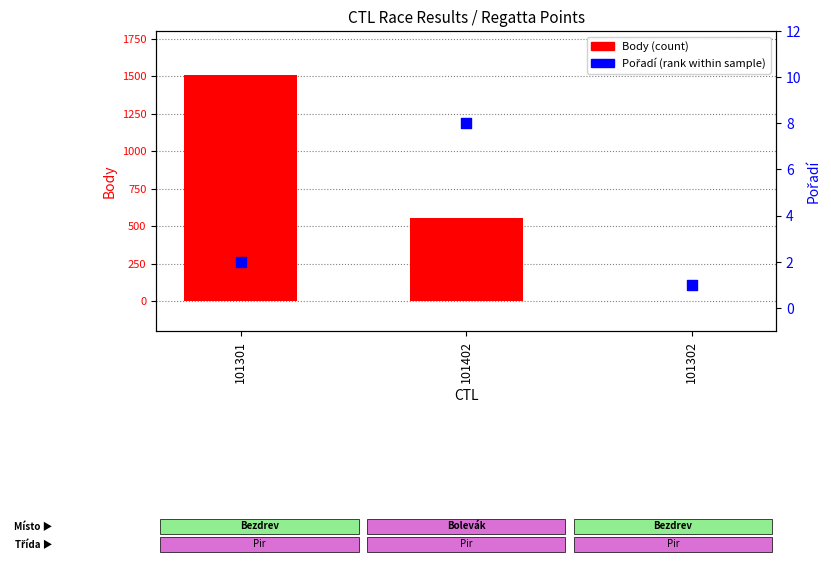

At how many categories does at least one series exceed 83?

2